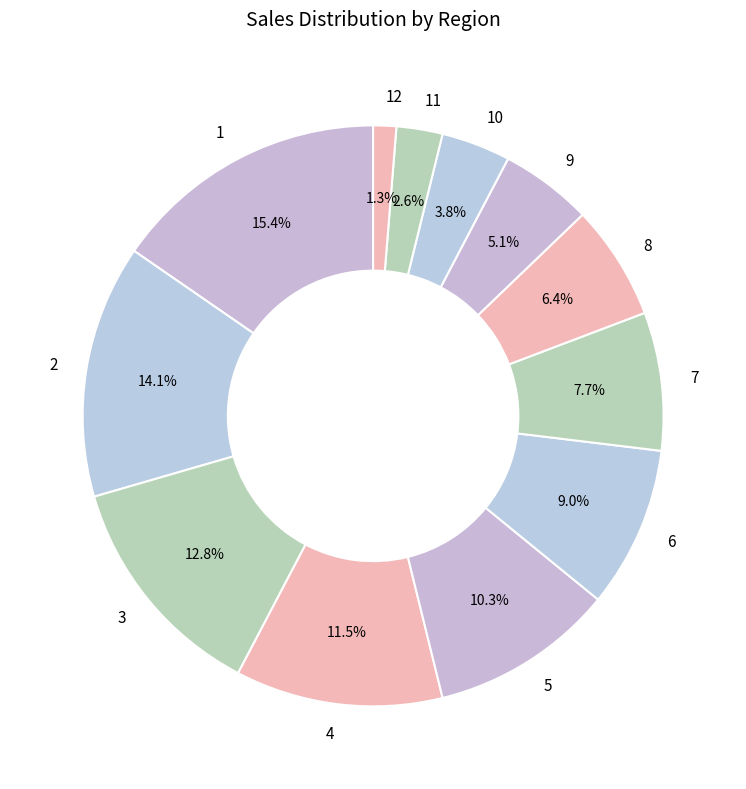

To the nearest percent, what percentage of the pie is 12?

1%